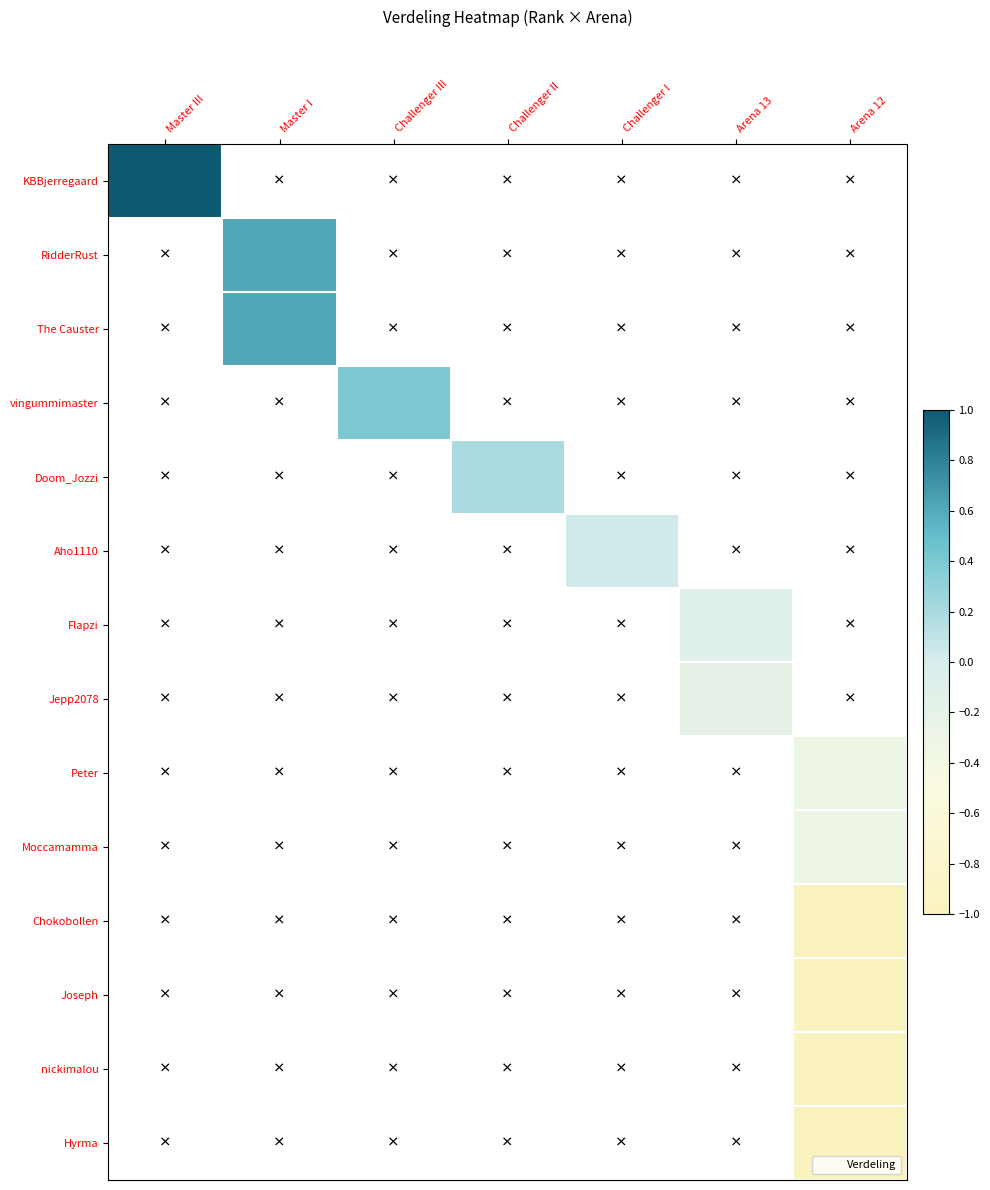

At how many categories does at least one series exceed 0?

5